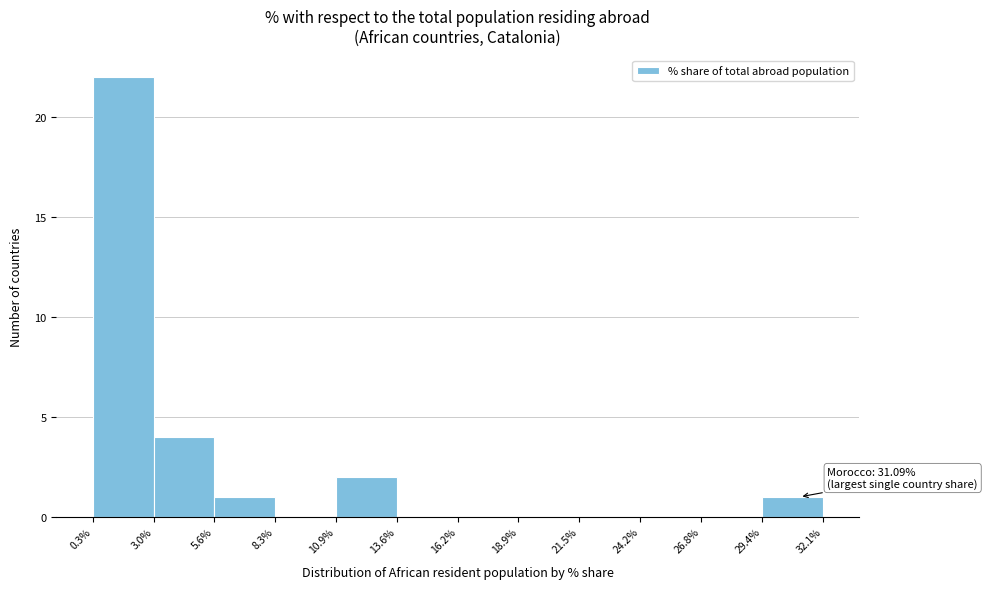

Which range on the x-axis has the tallest bar?

0.3% to 3.0%